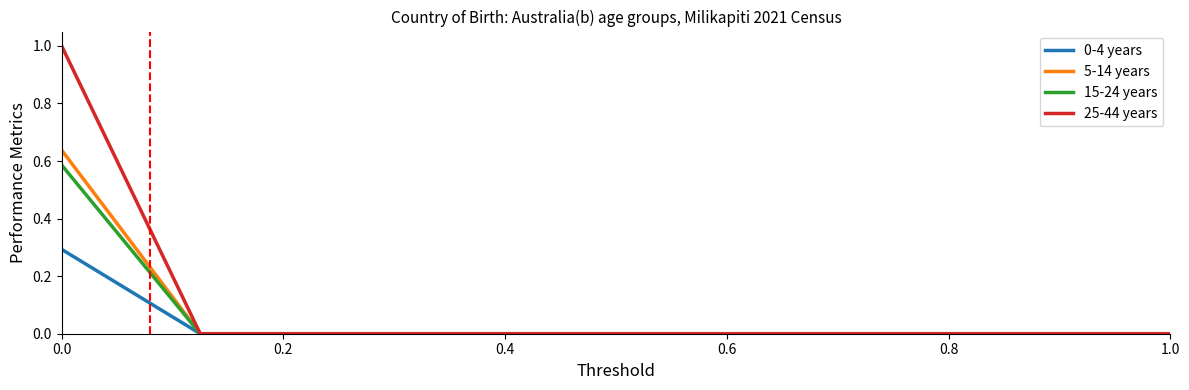

What is the greatest value displayed?

1.0